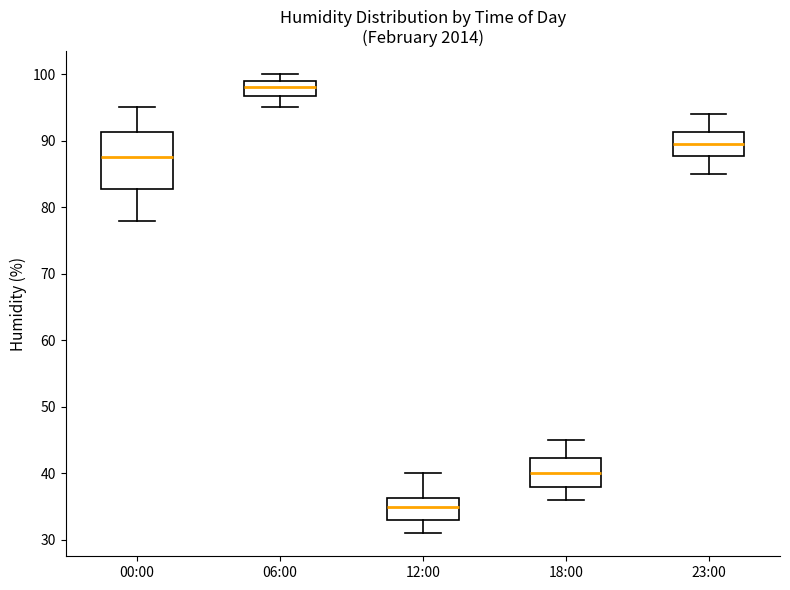

Which box has the lowest median line?

12:00